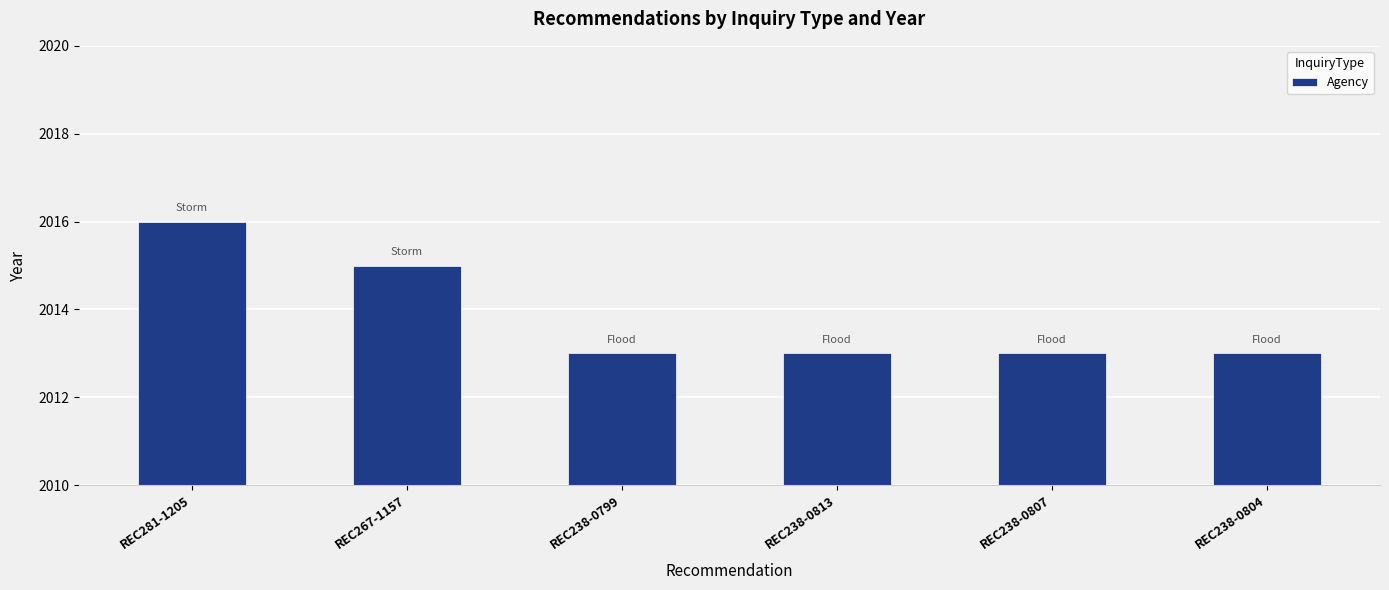

Reading right to left, list all the values displayed in this chart.

2013	2013	2013	2013	2015	2016